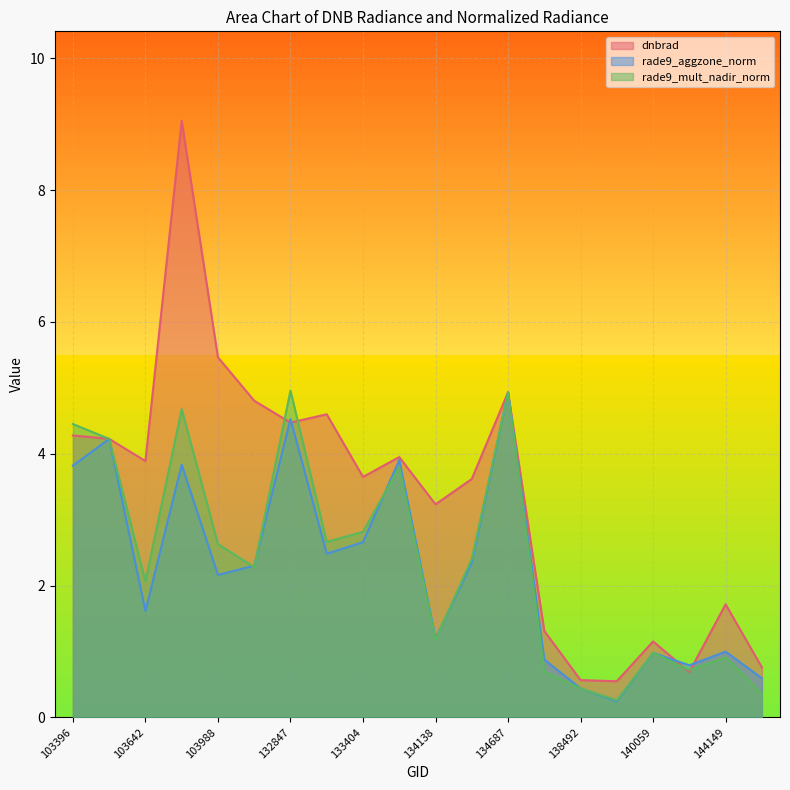

At which category does dnbrad reach its first local peak?

103760